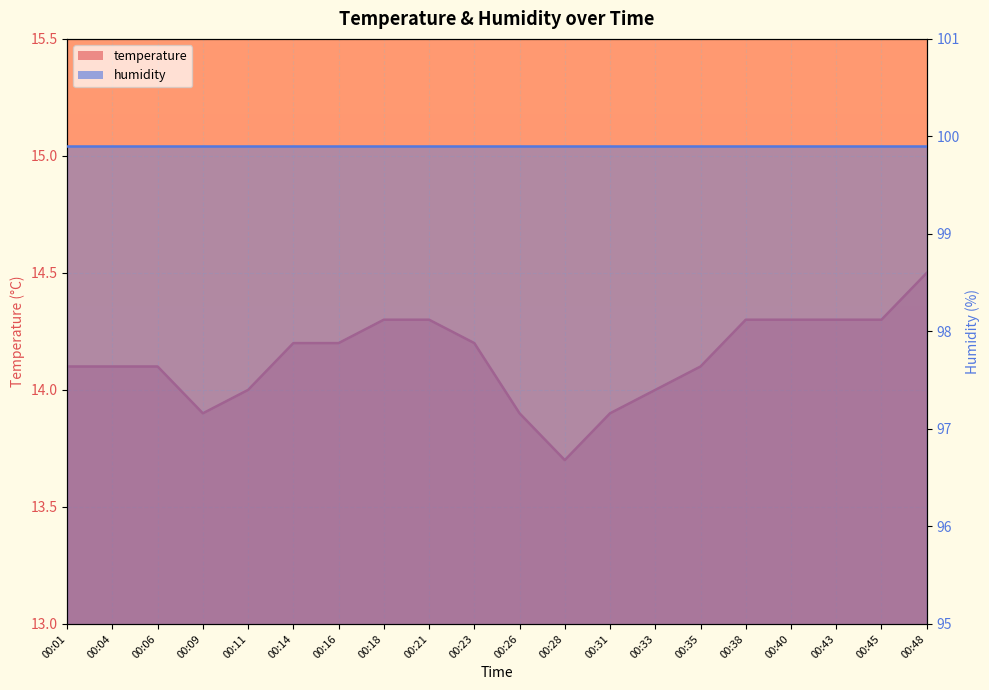

What is the change in value from 00:04 to 00:38?

+0.2